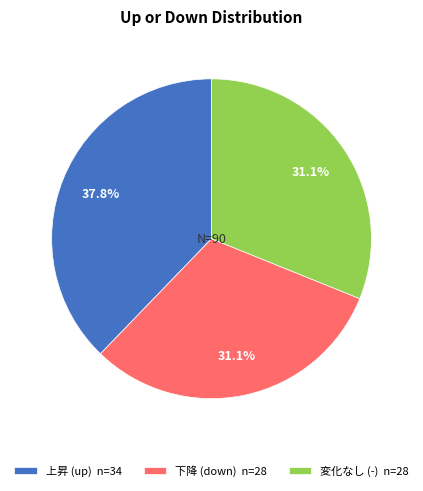

How many segments does this pie chart have?

3